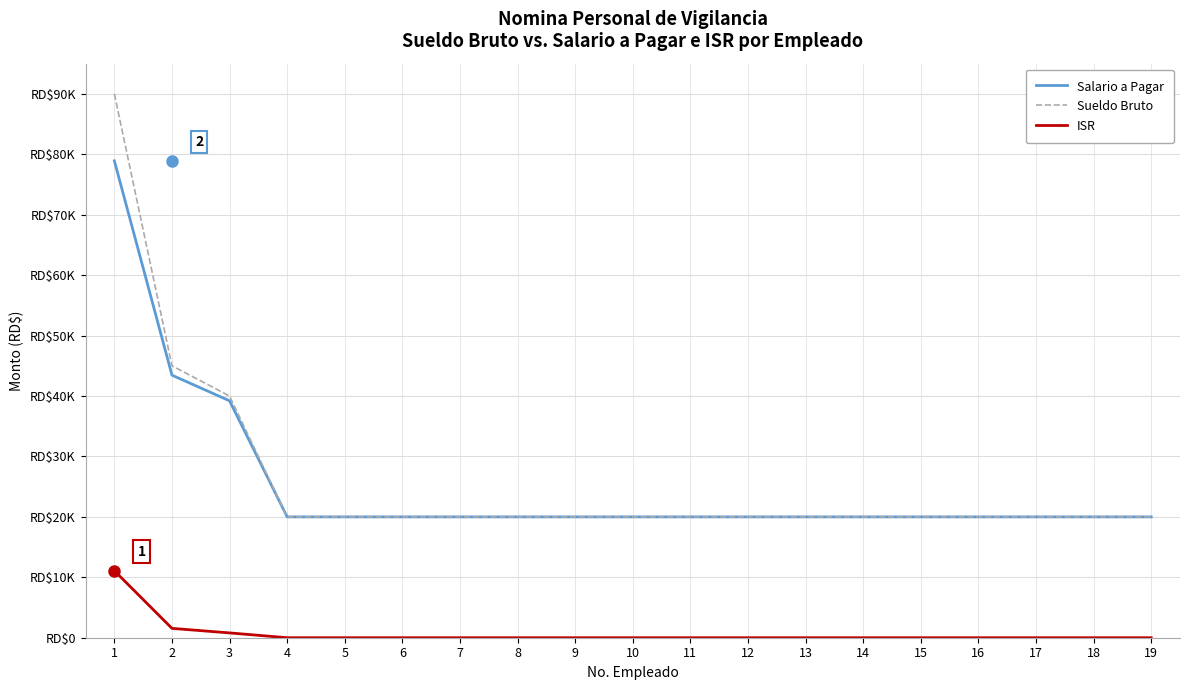

What are all the series names shown in the legend?

Salario a Pagar, Sueldo Bruto, ISR